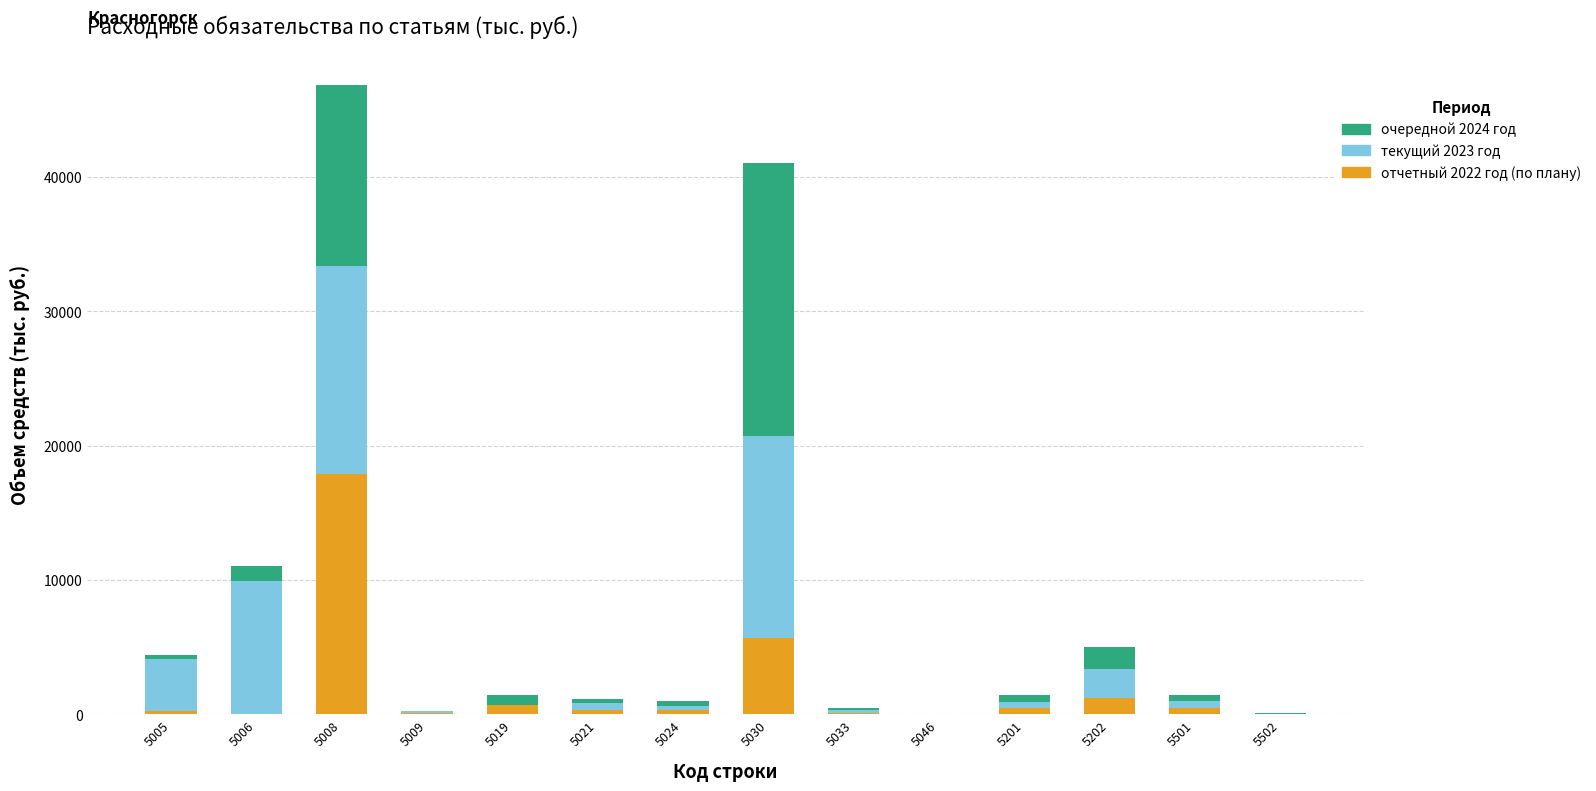

Count the number of categories in the chart.

14